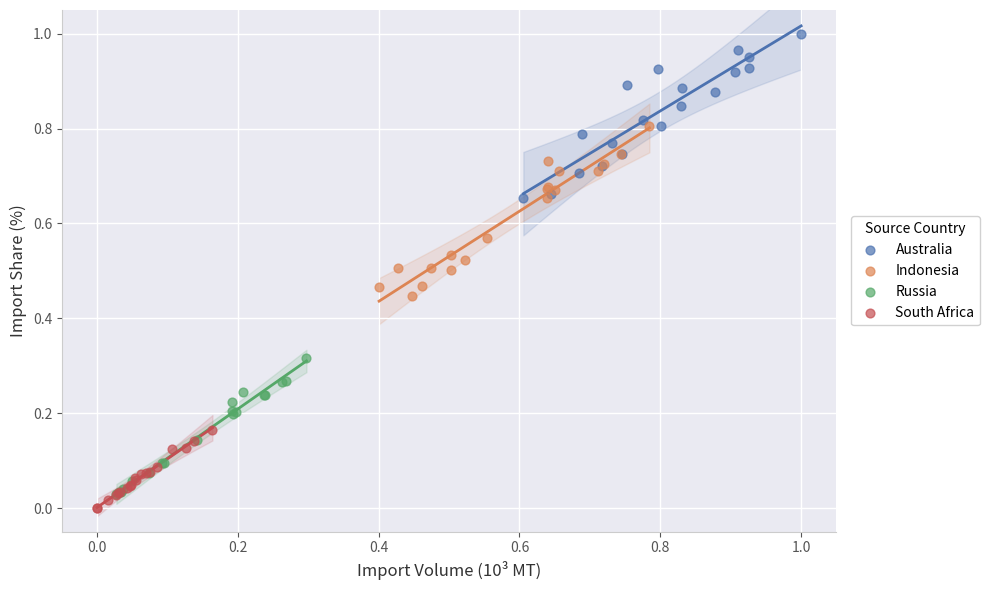

Which series contains the highest Y value?

Australia